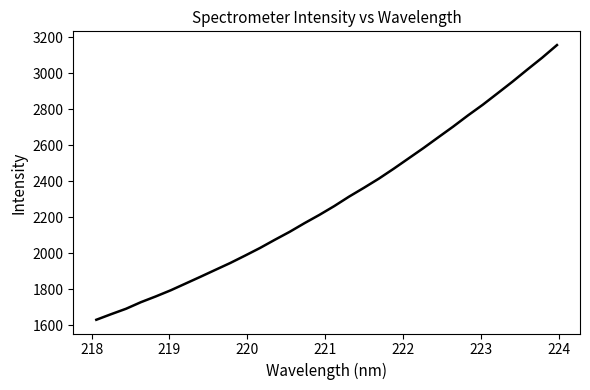

What is the smallest value displayed?

1629.3